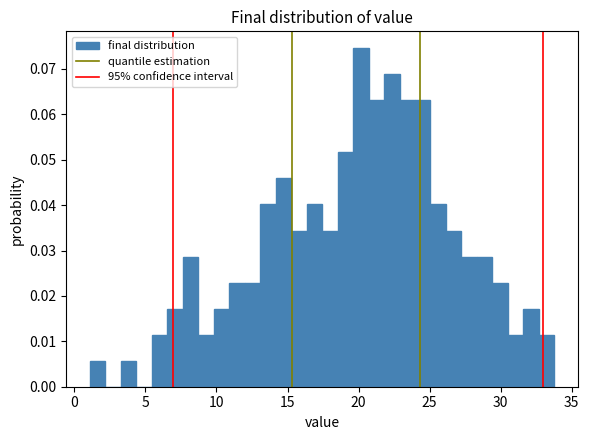

Read against the x-axis, roughly where is the centre of the tallest bar?

20.0